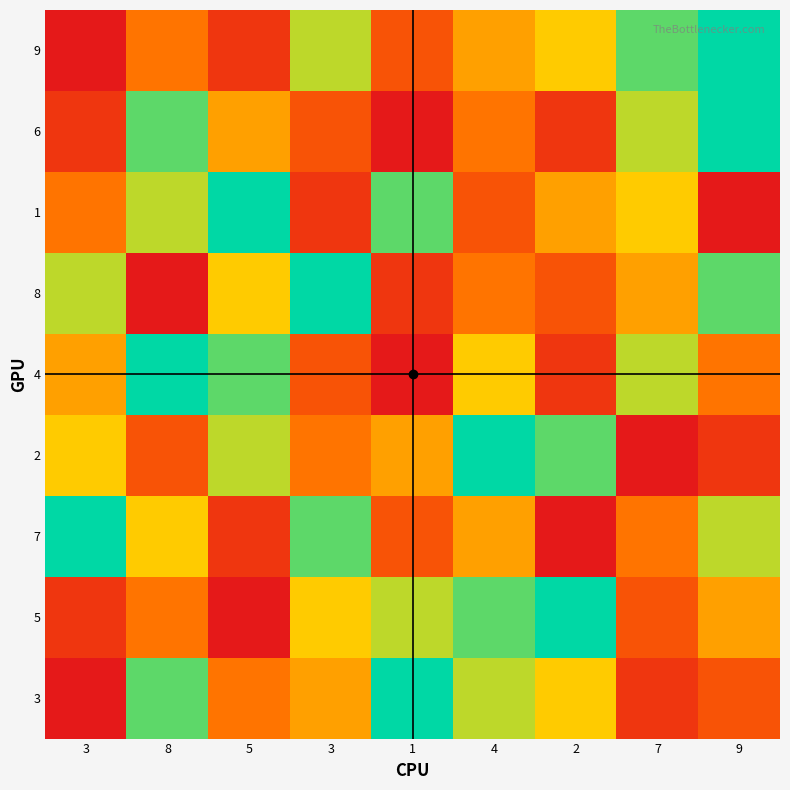

List the series in order of their peak value, lowest first.

9, 6, 1, 8, 4, 2, 7, 5, 3